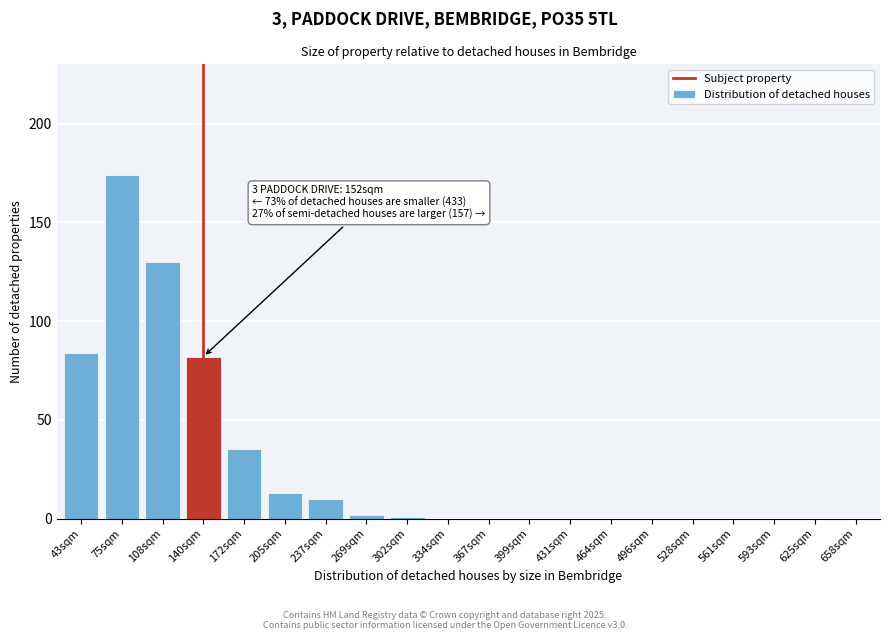

Reading right to left, list all the values displayed in this chart.

658sqm=0	625sqm=0	593sqm=0	561sqm=0	528sqm=0	496sqm=0	464sqm=0	431sqm=0	399sqm=0	367sqm=0	334sqm=0	302sqm=1	269sqm=2	237sqm=10	205sqm=13	172sqm=35	140sqm=82	108sqm=130	75sqm=174	43sqm=84